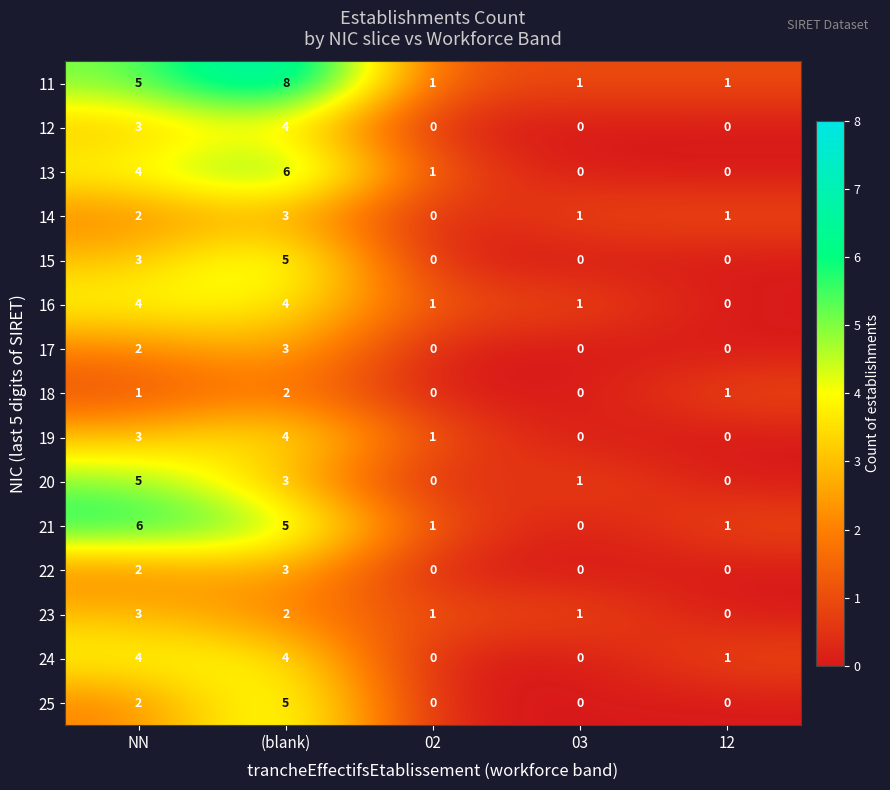

At how many categories does at least one series exceed 5?

2